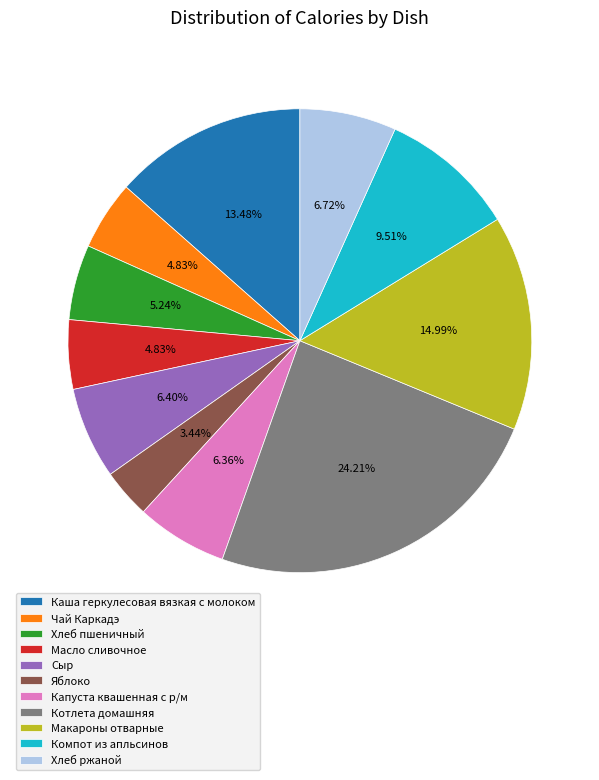

Count the number of slices in the pie.

11